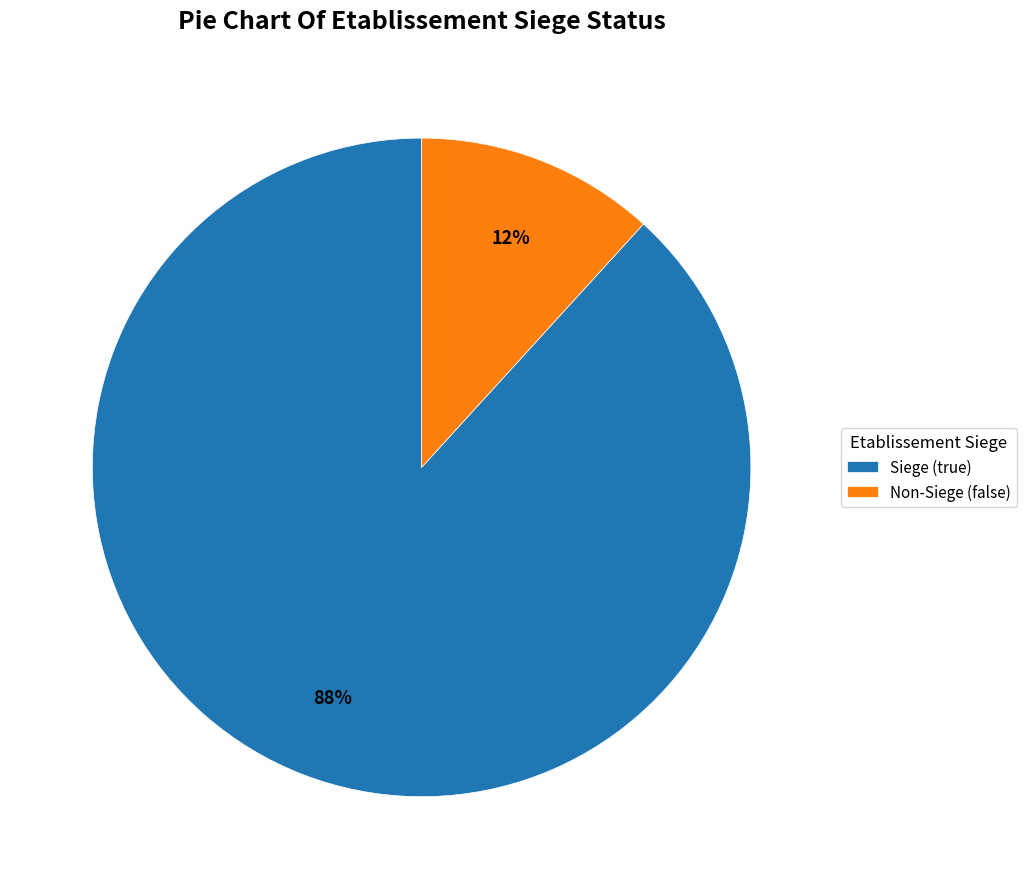

Is there a majority slice in this chart?

Yes